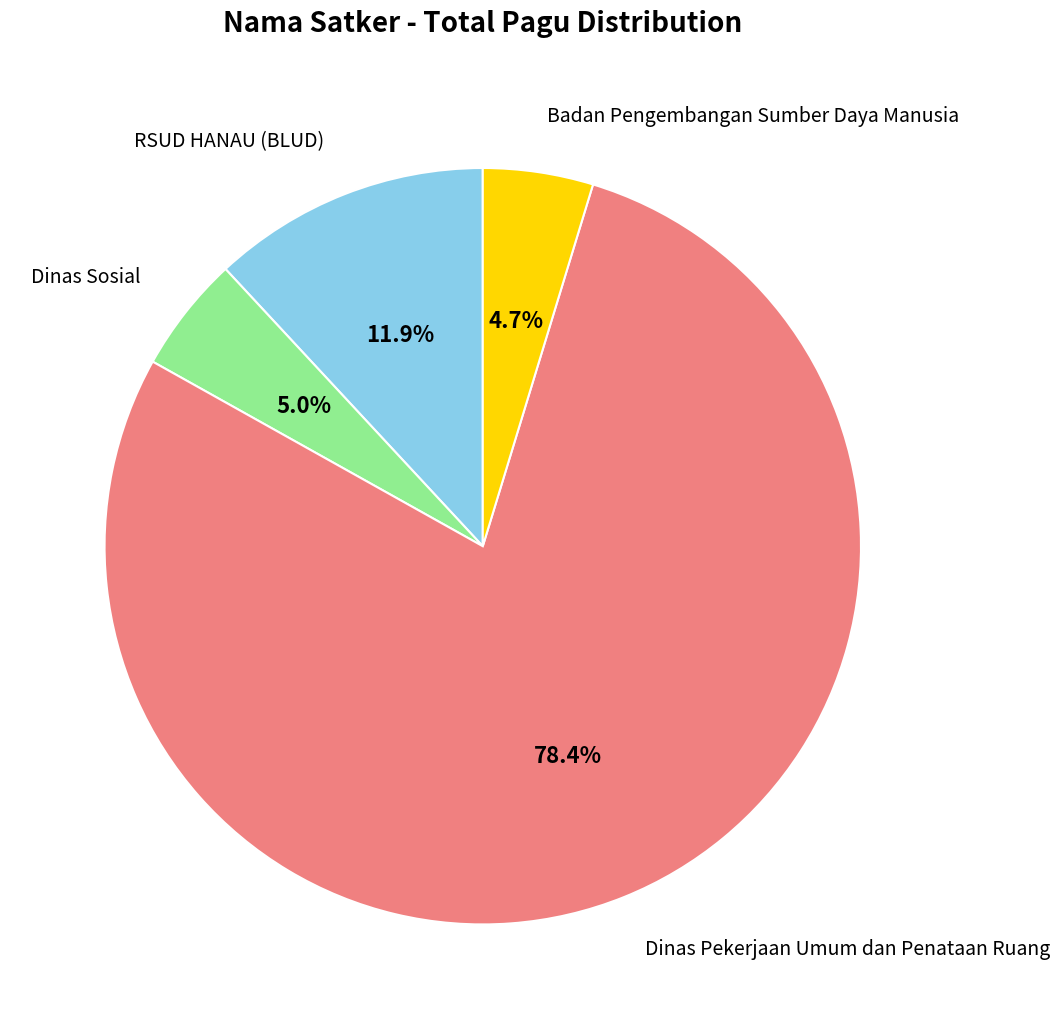

To the nearest percent, what is the average slice percentage?

25%